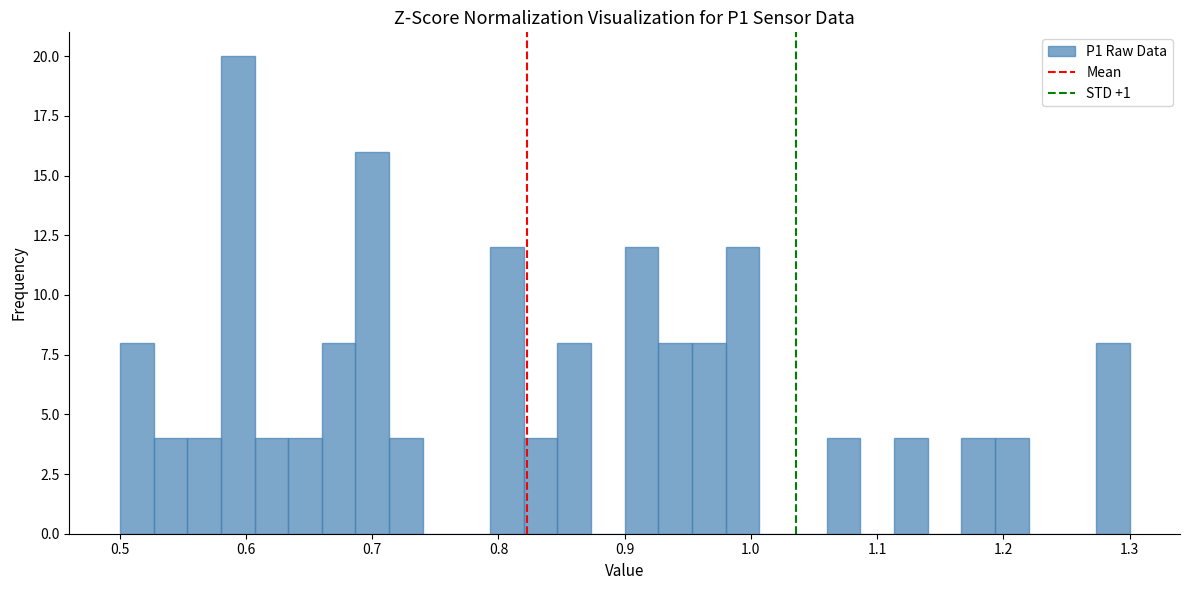

Read against the x-axis, roughly where is the centre of the tallest bar?

0.59